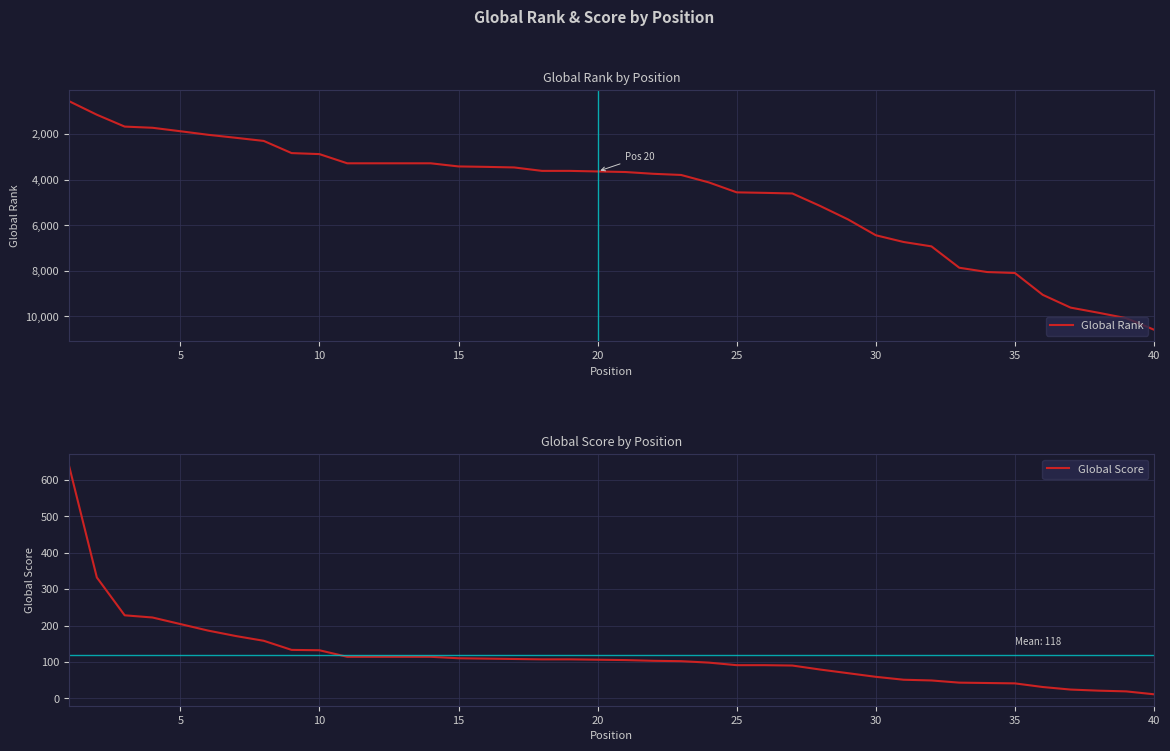

The value of Global Score at 10 is 89. True or false?

False